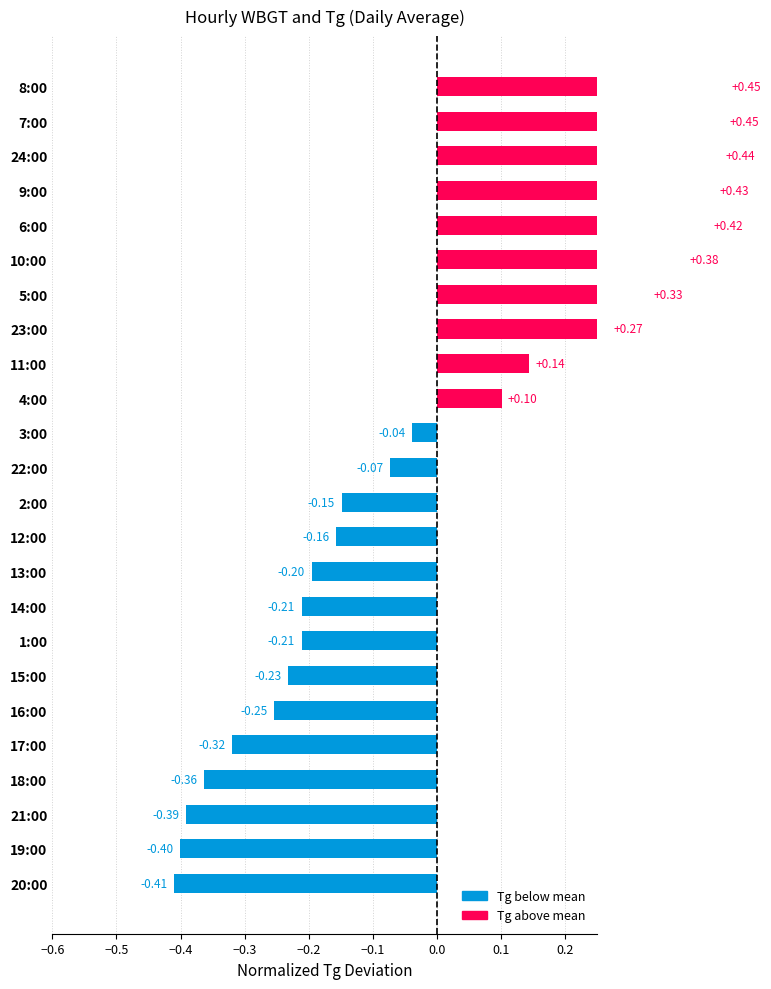

How many categories are shown in the chart?

24